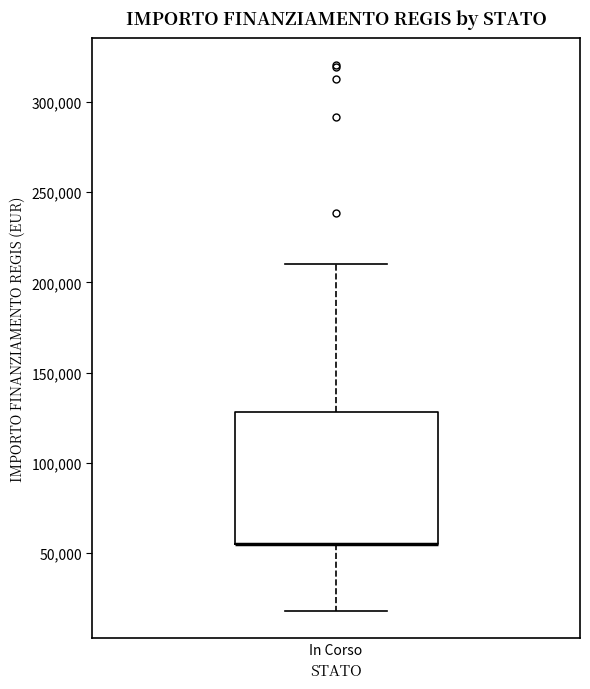

Transcribe this box plot: give where the median line is, the range the box spans, and where the two whiskers end, as read against the y-axis. The values are not printed on the chart, so give them approximately, as read against the axis.

median 55000 (drawn on the box's lower edge), box 55000 to 130000, whiskers 20000 to 210000